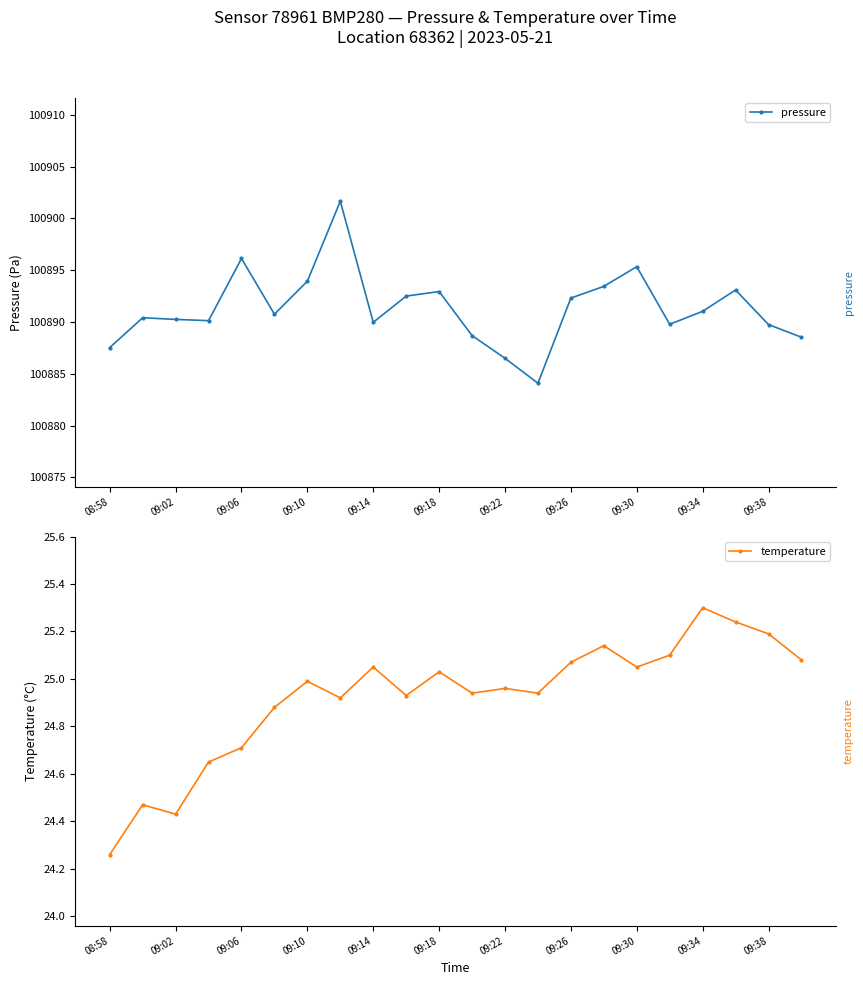

True or false: temperature and pressure intersect in this chart.

False